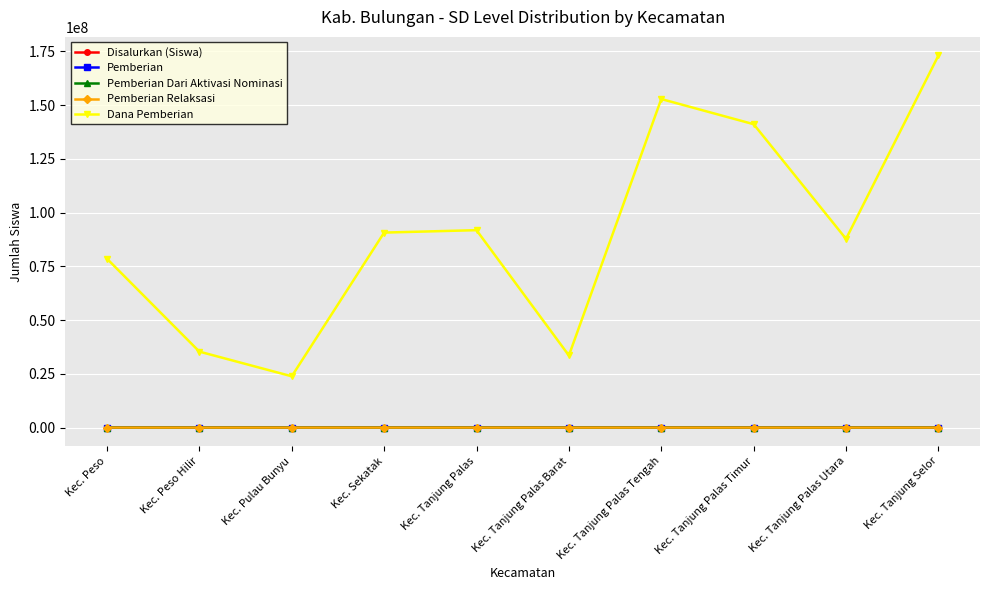

True or false: Dana Pemberian has a value of 78525000 at Kec. Peso.

True